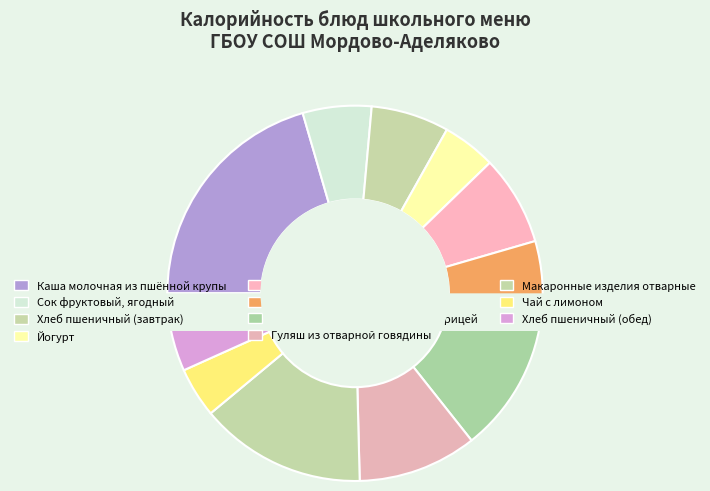

To the nearest percent, what is the average slice percentage?

9%